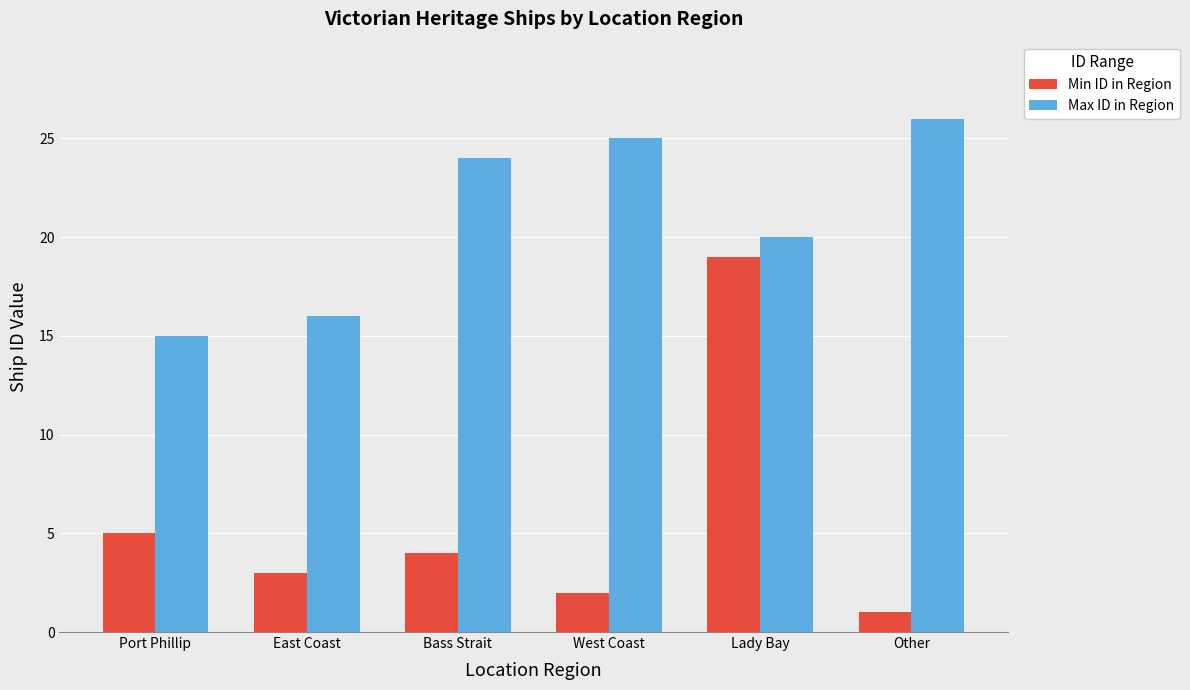

What are all the series names shown in the legend?

Min ID in Region, Max ID in Region